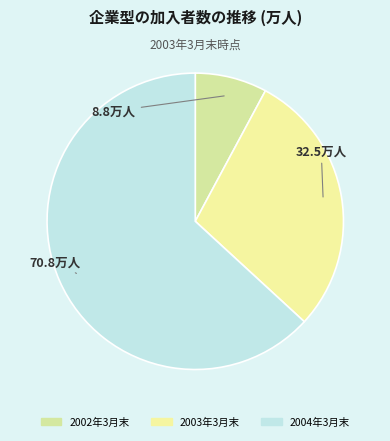

Which category has the biggest portion of the pie?

2004年3月末